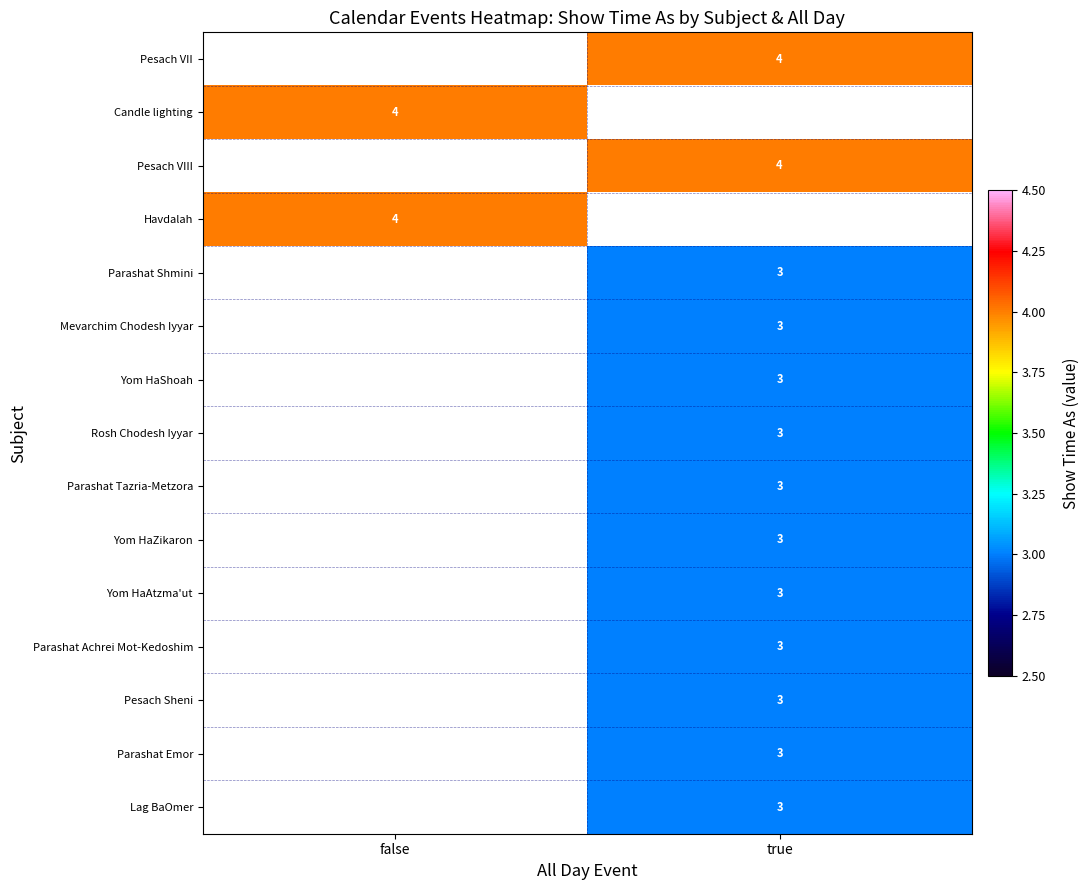

At which category does the chart reach its minimum across all series?

true